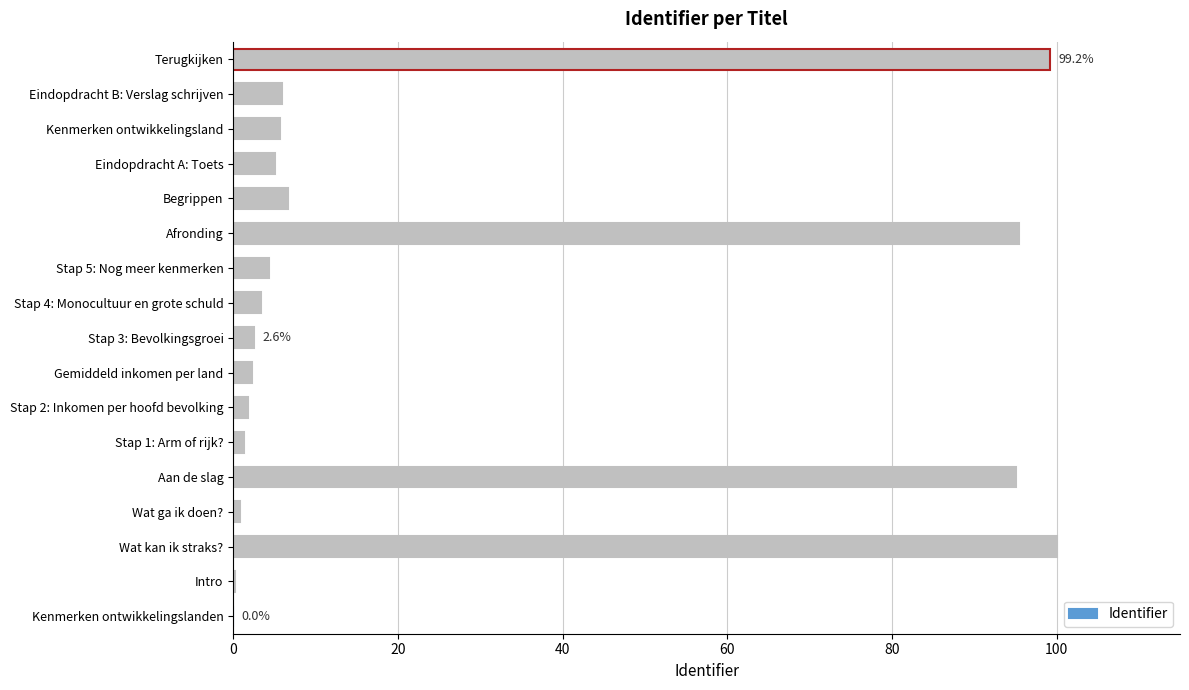

What is the maximum value shown in the chart?

100.0